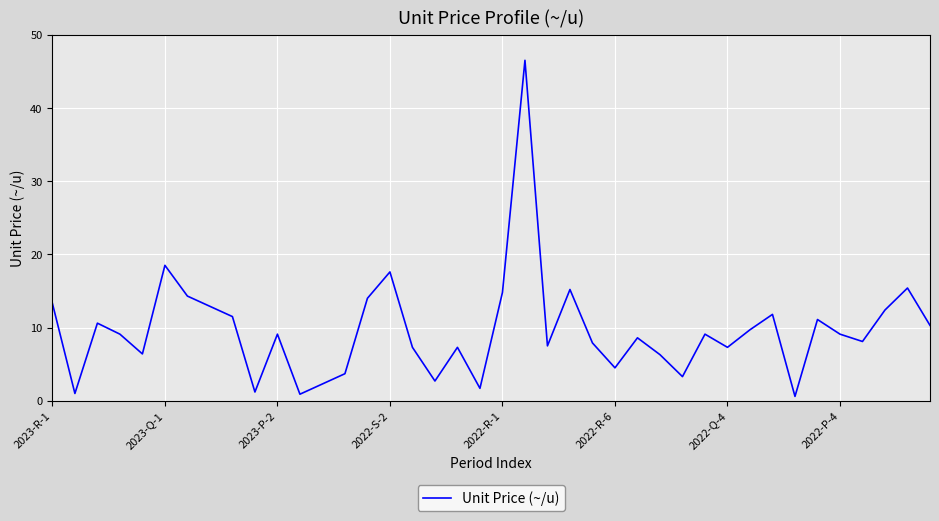

What is the maximum value shown in the chart?

46.5